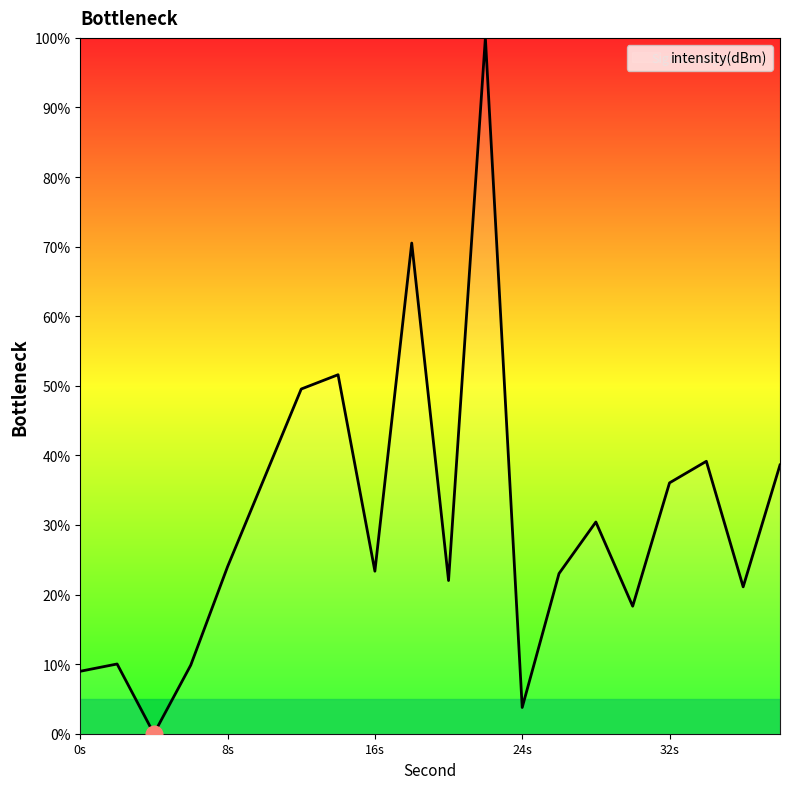

How many lines are shown in the chart?

1